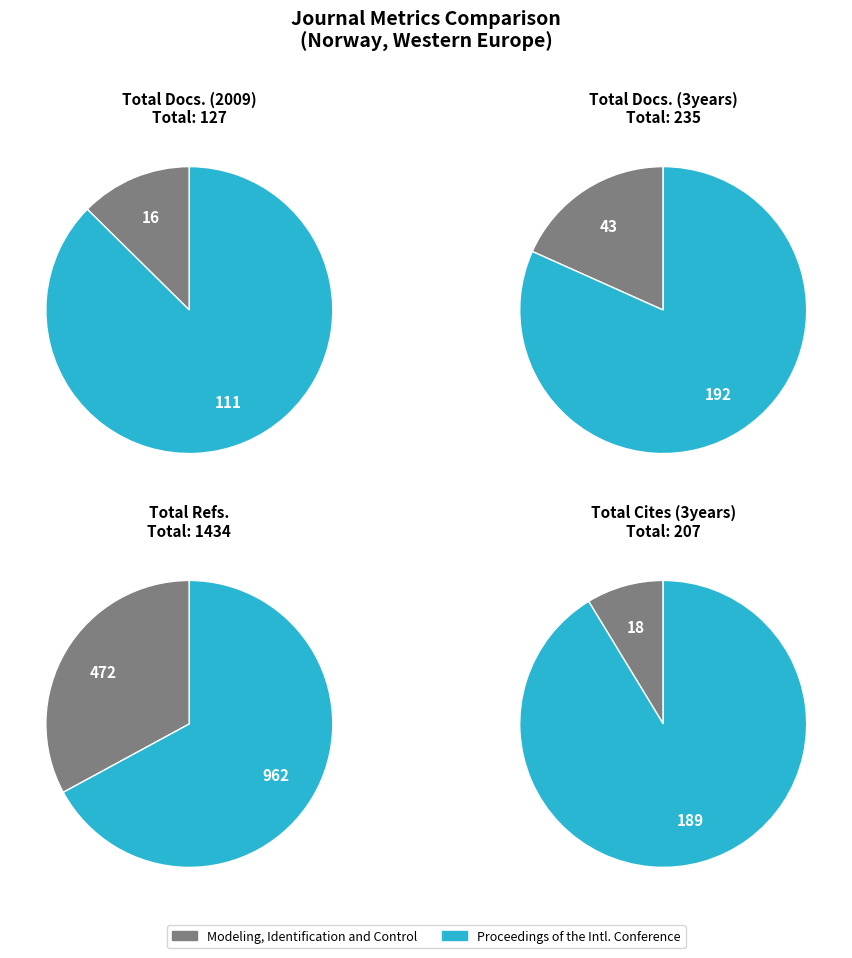

What is the difference between the highest and lowest values at Proceedings of the International Conference?

851